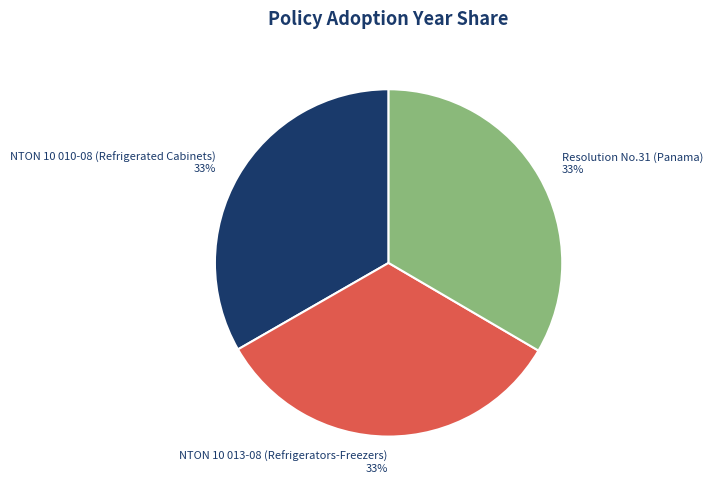

Count the number of slices in the pie.

3